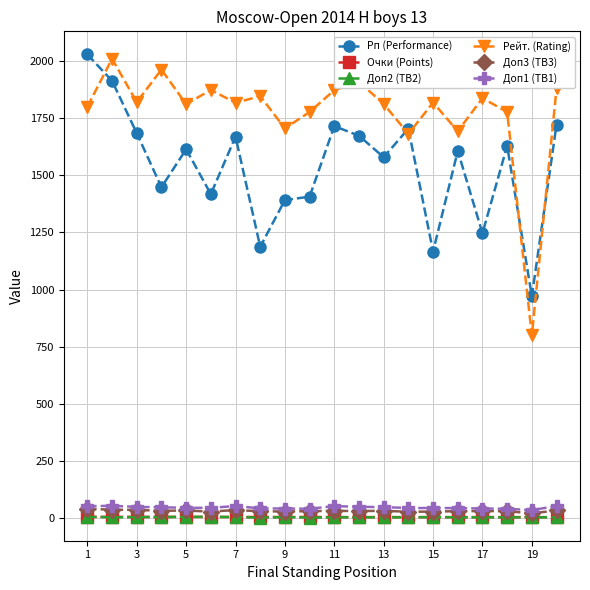

True or false: Рп (Performance) has more than 2 points higher than both neighbors.

True